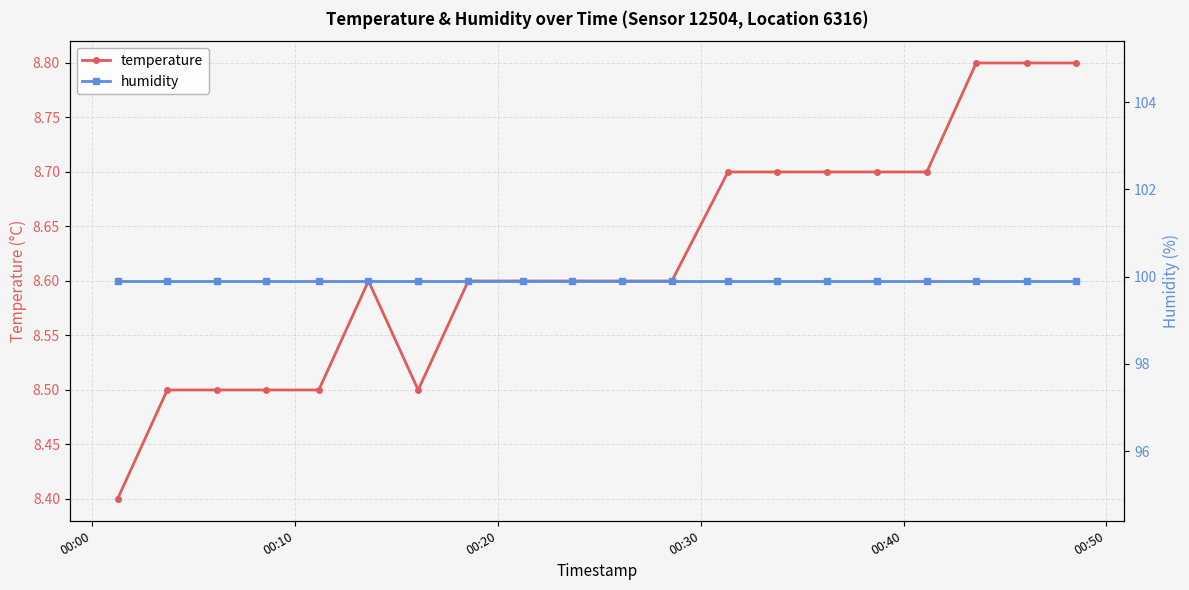

What is the value of the temperature point at the 15th from the left?

8.7